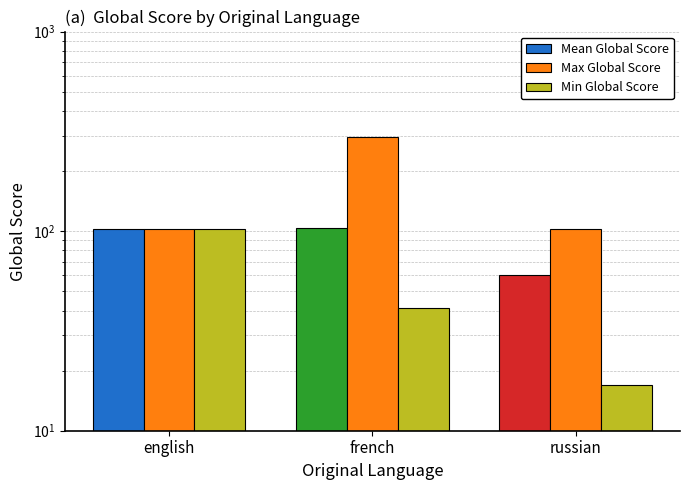

Which series changed the most between english and russian?

Min Global Score